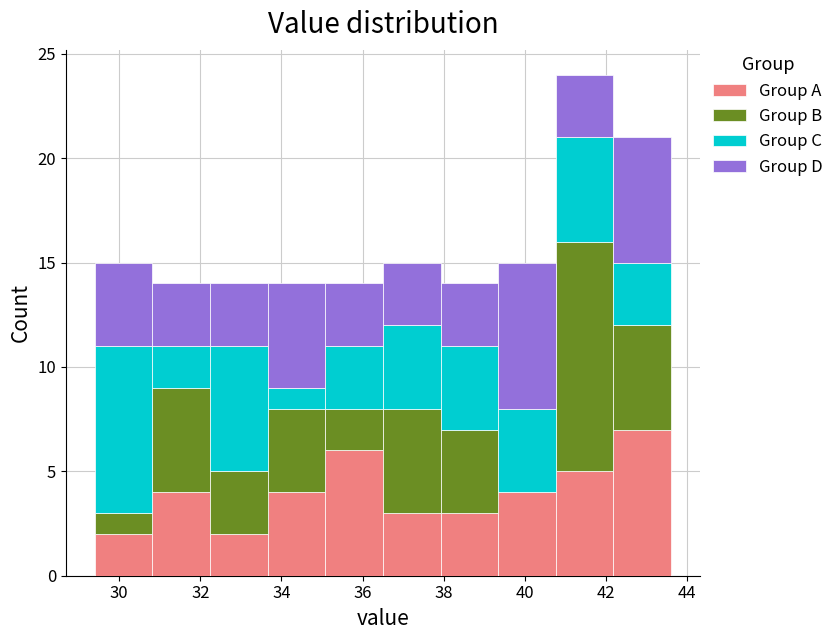

What is the total height of the stacked bar covering 39.34 to 40.76 on the x-axis? Neither the bar edges nor the heights are printed on the chart, so give them approximately, as read against the axes.

15